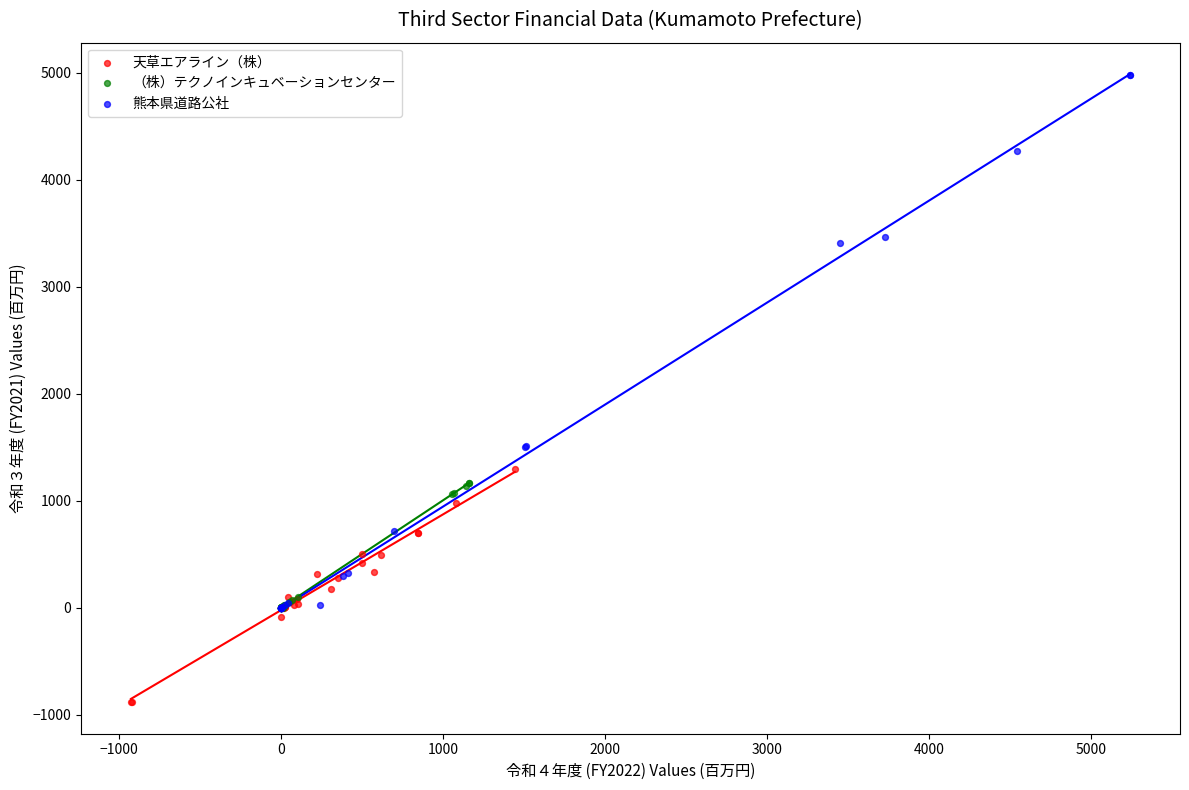

Which series contains the lowest Y value?

天草エアライン（株）